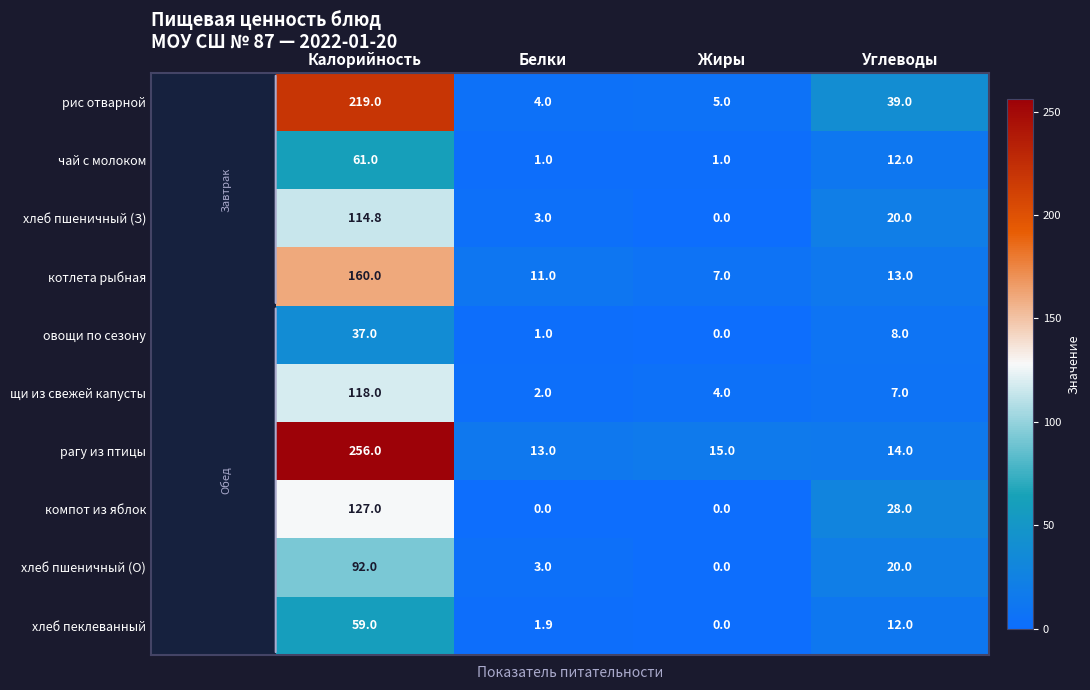

What is the difference between the maximum and minimum values in the хлеб пеклеванный series?

59.0